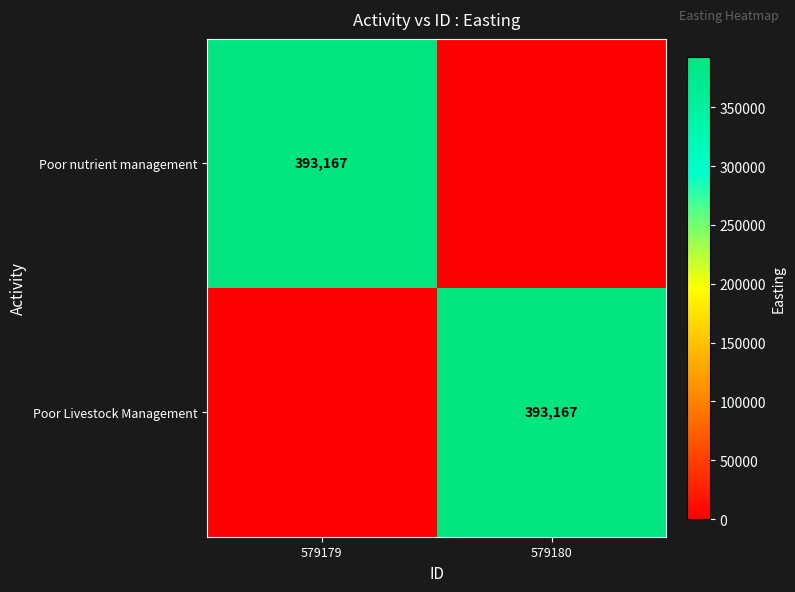

The Poor nutrient management series shows 592695 at 579179. True or false?

False